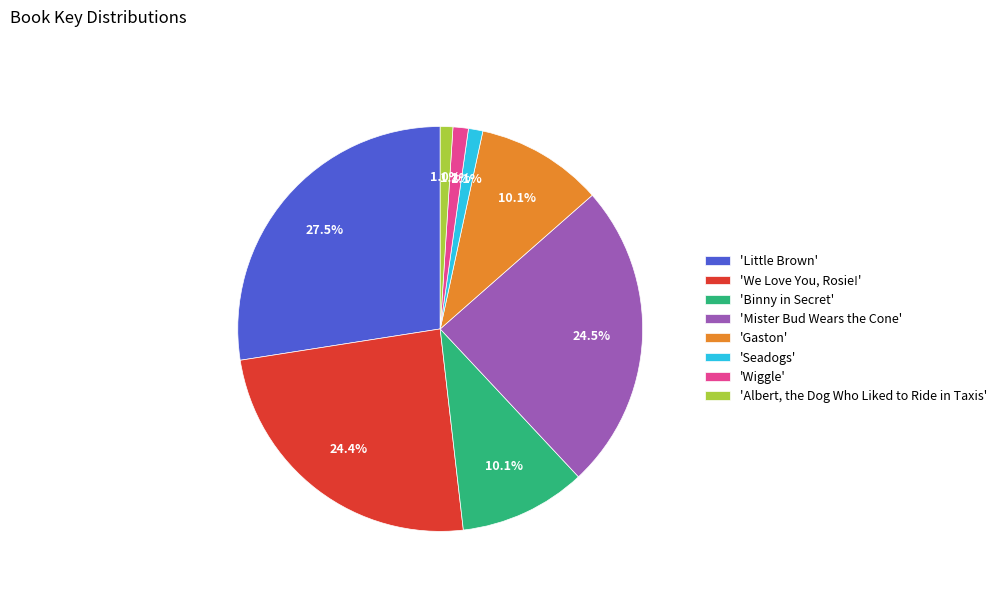

Which slice is the largest?

'Little Brown'